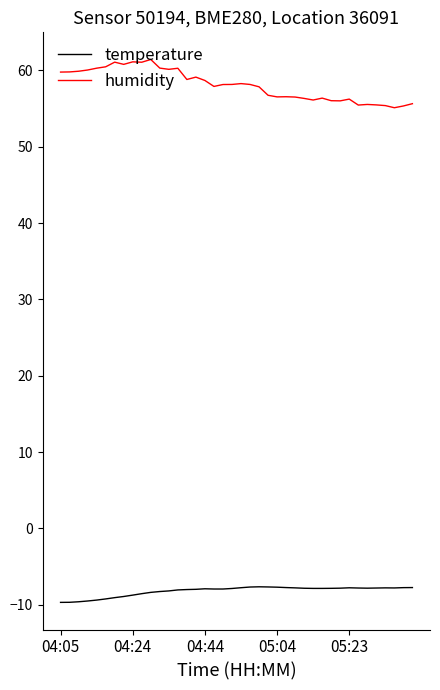

Which series has the widest spread of values?

humidity